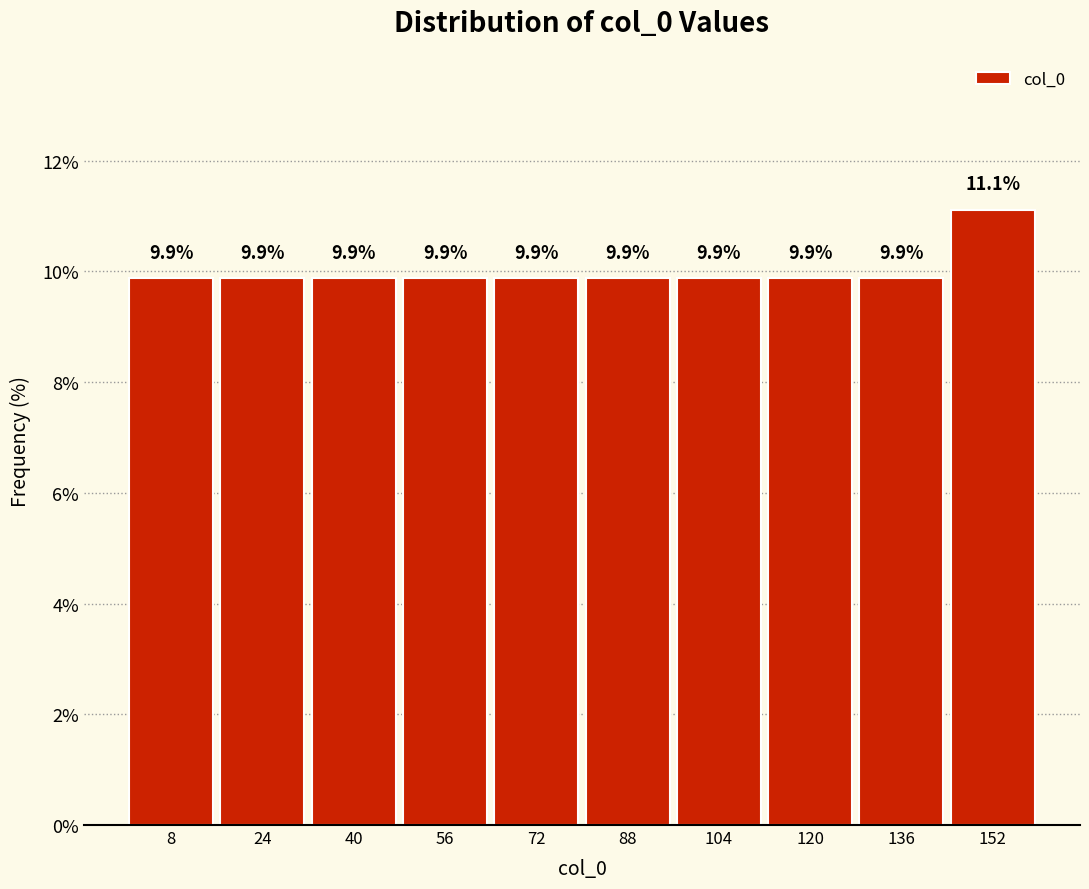

What is the height of the bar covering 80 to 96 on the x-axis?

9.9